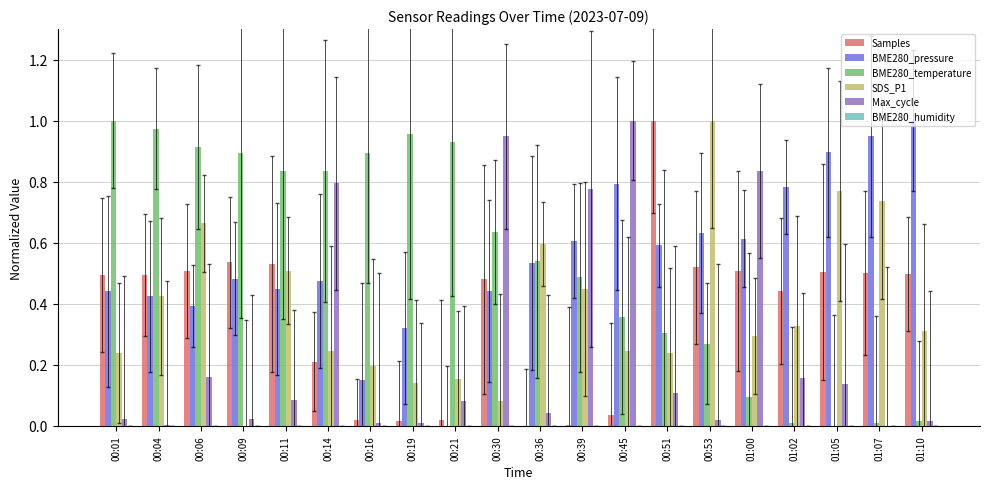

What is the label of the 4th bar from the right?

01:02